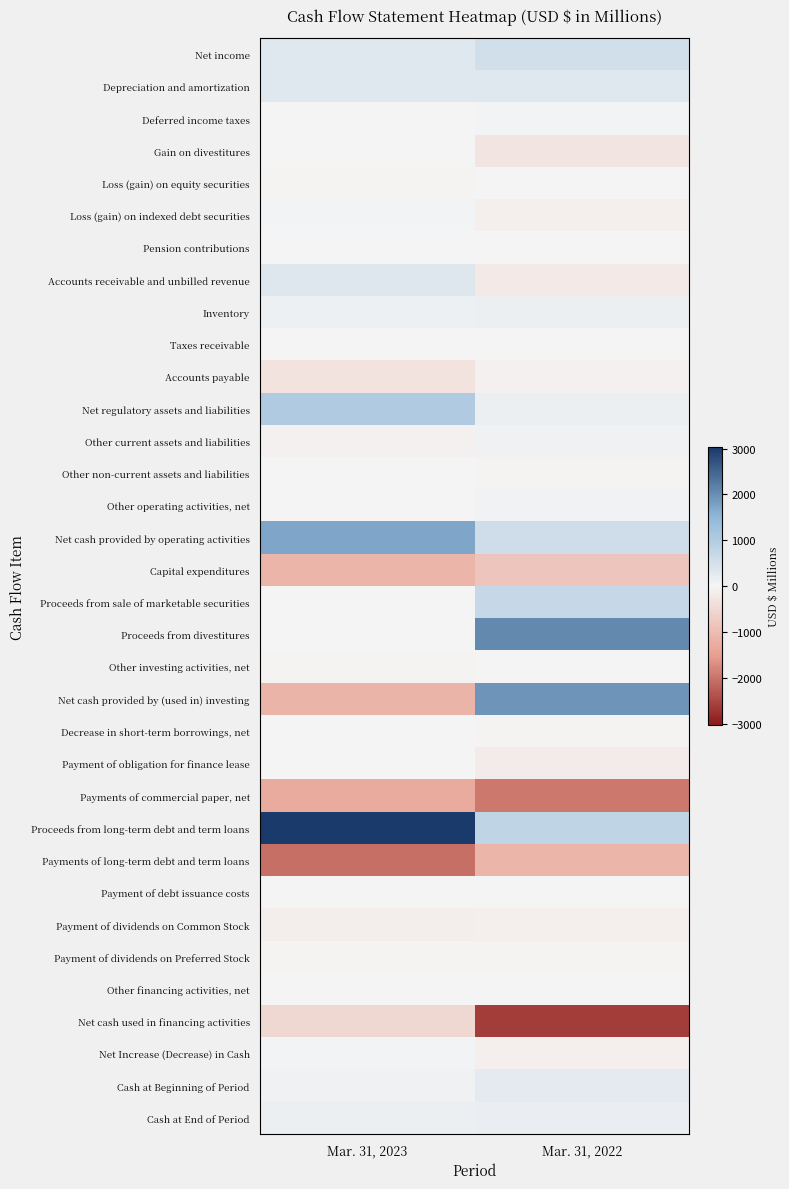

What is the difference between the highest and lowest values at Mar. 31, 2022?

4681